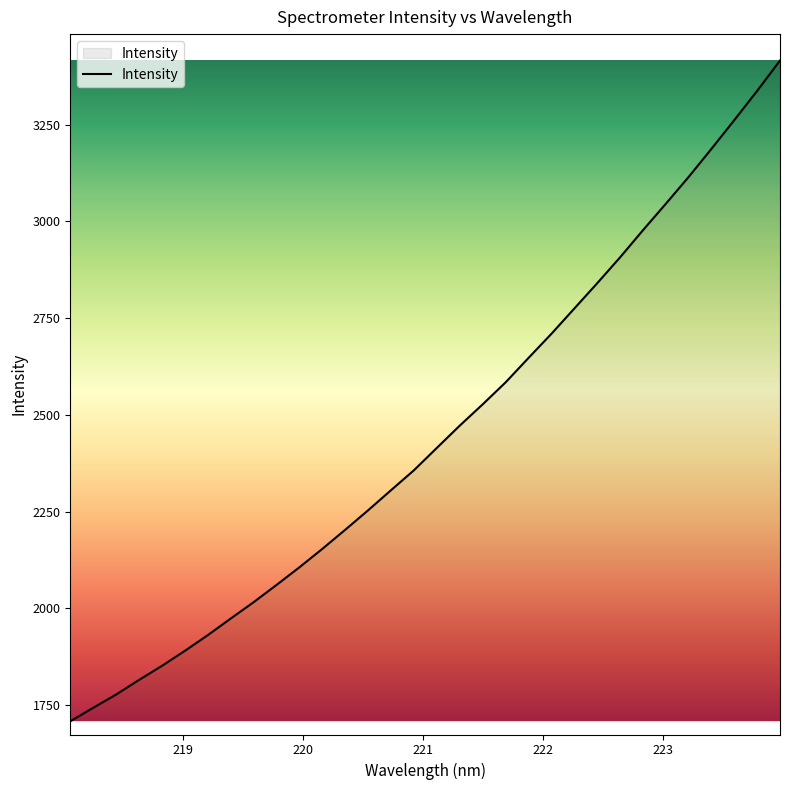

What is the average value?

2448.8